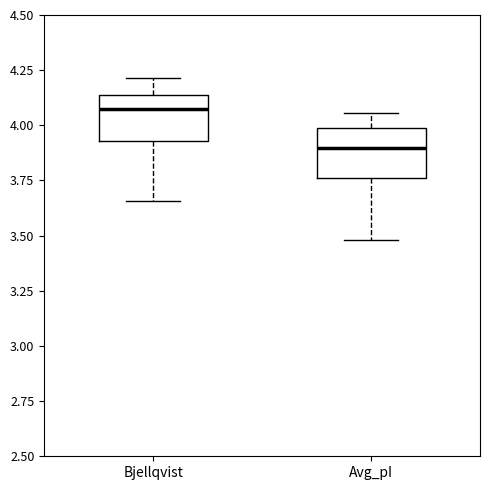

Where does the median line of the box for Bjellqvist sit on the y-axis? The values are not printed on the chart, so give them approximately, as read against the axis.

4.10